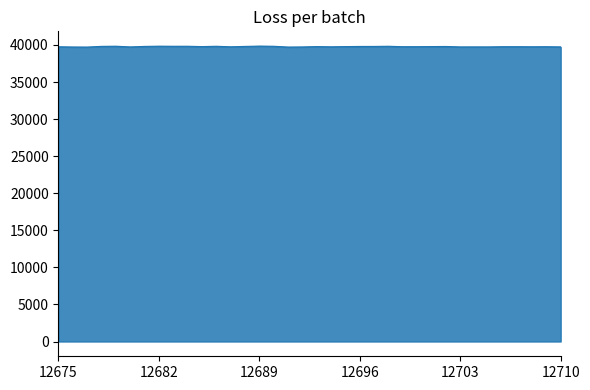

What is the smallest value displayed?

39713